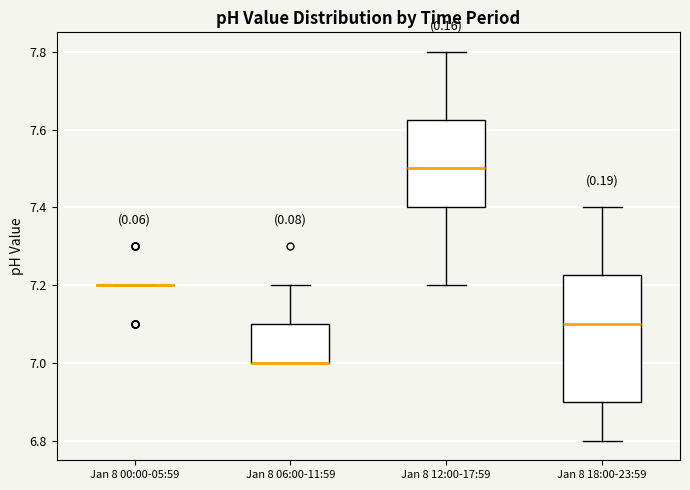

Reading left to right, read every box against the y-axis: the position of its median line, the range the box covers, and the ends of its whiskers. The values are not printed on the chart, so give them approximately, as read against the axis.

Jan 8 00:00-05:59: box collapsed to a line at 7.20, whiskers 7.20 to 7.20
Jan 8 06:00-11:59: median 7.00 (drawn on the box's lower edge), box 7.00 to 7.10, whiskers 7.00 to 7.20
Jan 8 12:00-17:59: median 7.50, box 7.40 to 7.62, whiskers 7.20 to 7.80
Jan 8 18:00-23:59: median 7.10, box 6.90 to 7.22, whiskers 6.80 to 7.40